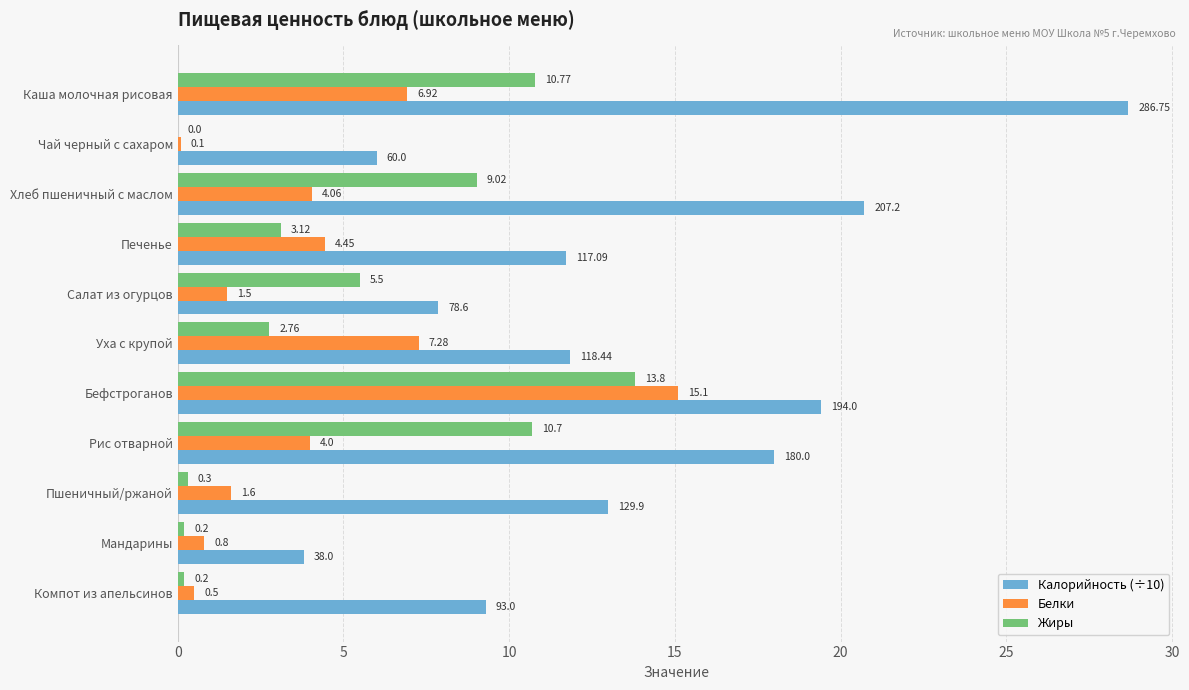

At which category is the sum across all series the highest?

Бефстроганов